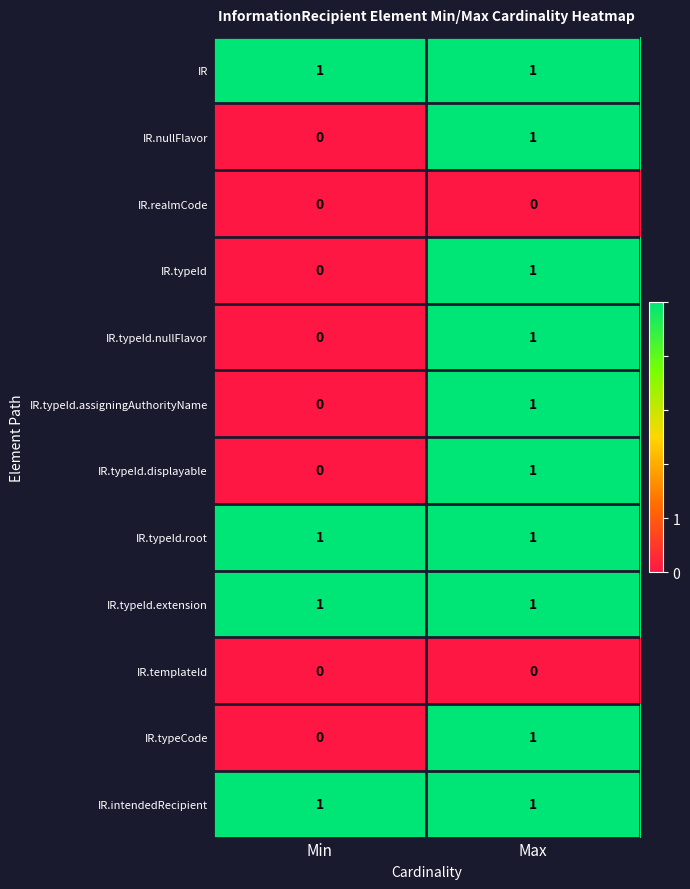

What is the difference between the highest and lowest values at Max?

1